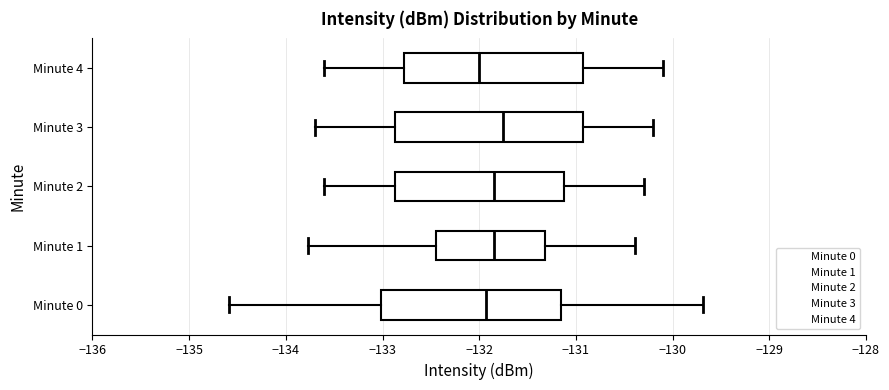

Where does the right whisker of the box for Minute 2 end on the x-axis? The values are not printed on the chart, so give them approximately, as read against the axis.

-130.3